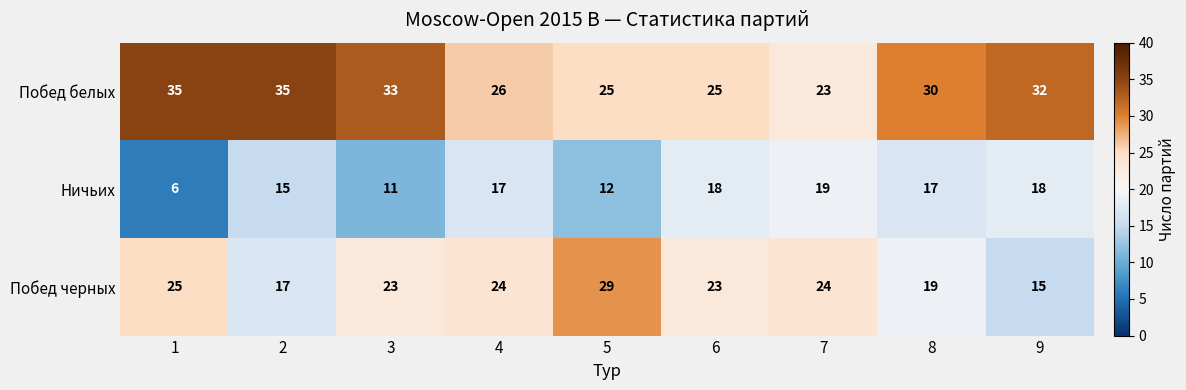

At 3, list the series in order from smallest to largest.

Ничьих, Побед черных, Побед белых